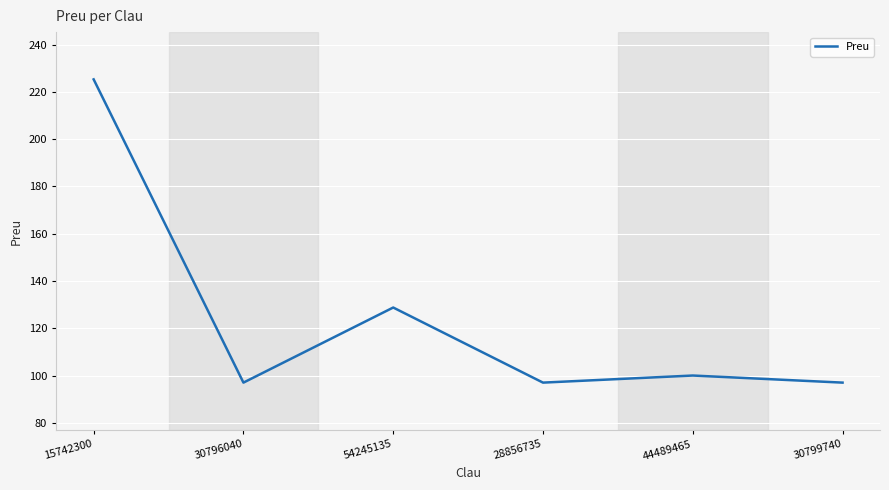

Where is the data nearest to the value 161?

54245135